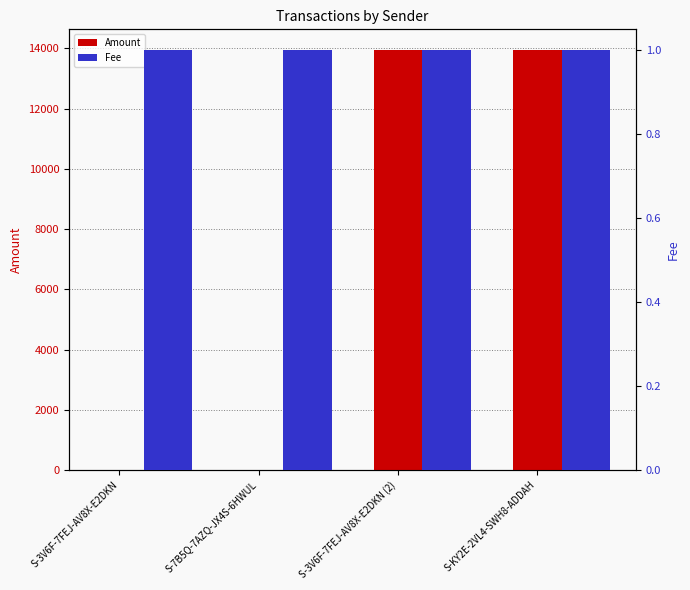

Rank the series by their average value, from lowest to highest.

Fee, Amount